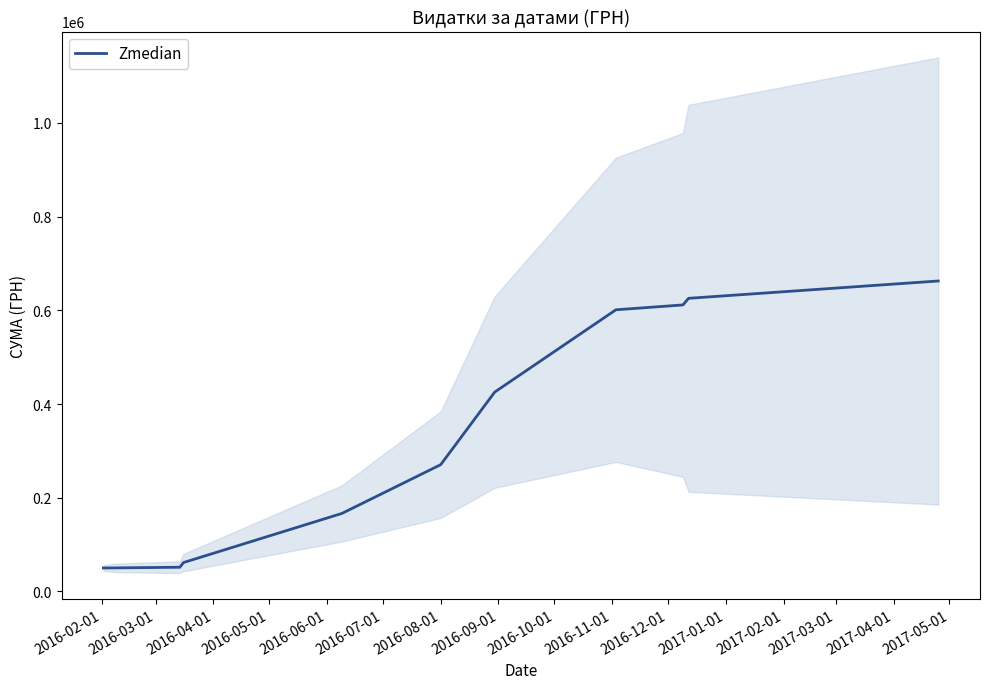

Reading left to right, what are all the values shown in this chart?

50121.9	50302.8	51654.2	61718.9	166519.0	270546.2	425482.5	601018.4	611418.4	625514.1	662504.1